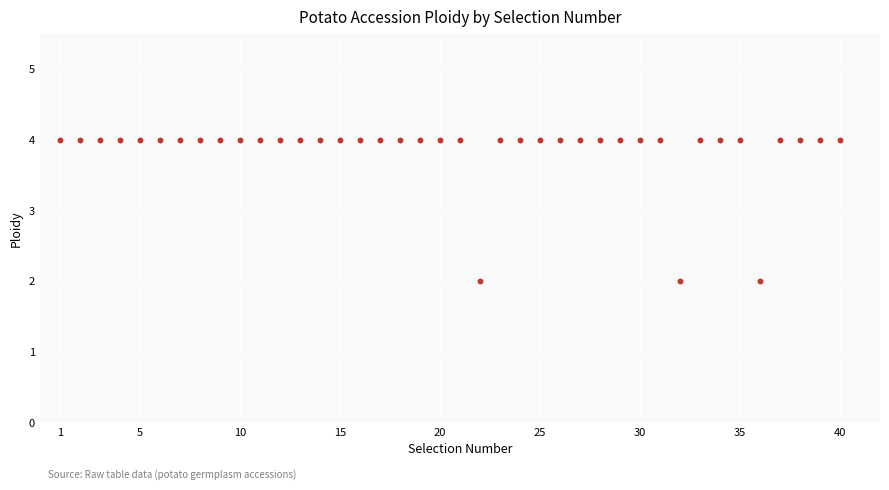

What is the range of X values (max minus min)?

39